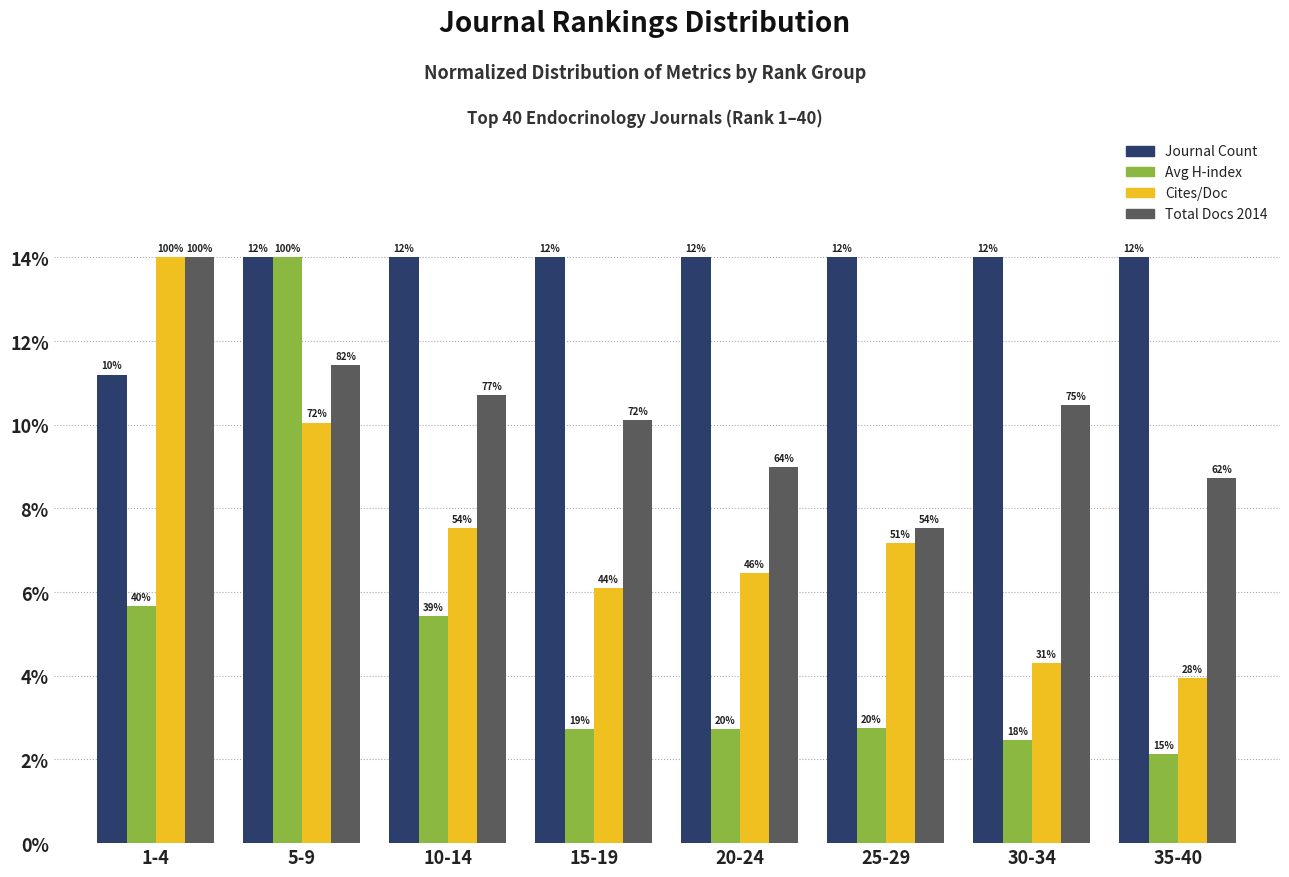

Are the bars grouped side by side (vs. stacked)?

Yes